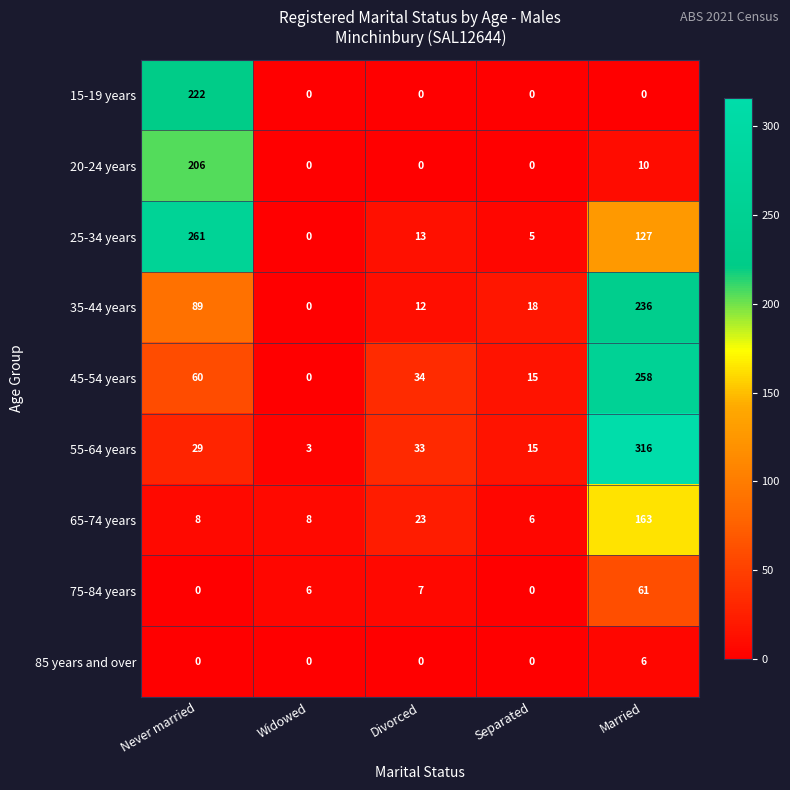

What is the sum of all 65-74 years values?

208